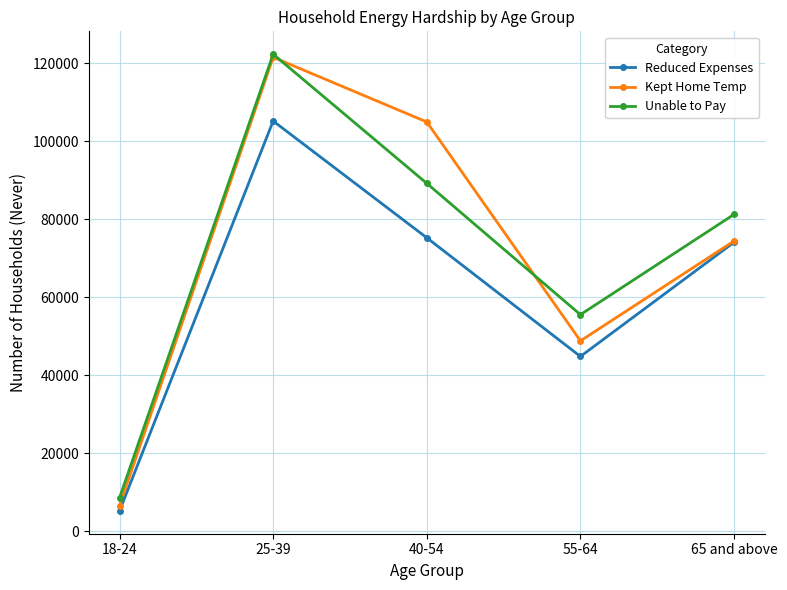

Does the chart have visible grid lines?

Yes